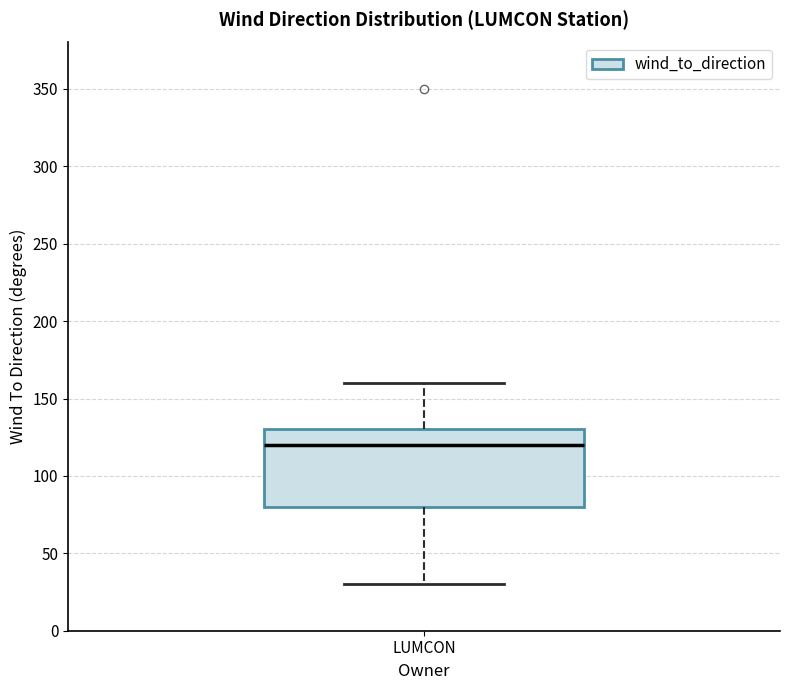

Transcribe this box plot: give where the median line is, the range the box spans, and where the two whiskers end, as read against the y-axis. The values are not printed on the chart, so give them approximately, as read against the axis.

median 120, box 80 to 130, whiskers 30 to 160